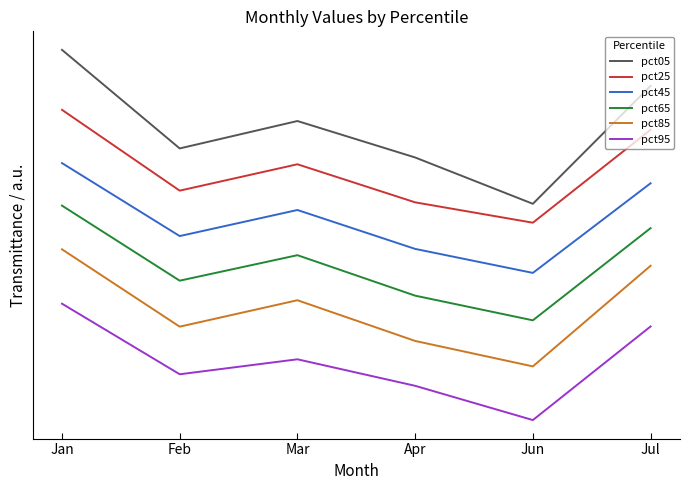

Reading left to right, transcribe all the data shown in this chart.

pct05: 2.1	1.2	1.5	1.1	0.7	1.8
pct25: 1.6	0.8	1.1	0.7	0.6	1.4
pct45: 1.1	0.4	0.7	0.3	0.1	0.9
pct65: 0.7	0.1	0.3	-0.1	-0.3	0.5
pct85: 0.3	-0.3	-0.1	-0.5	-0.7	0.2
pct95: -0.1	-0.8	-0.6	-0.9	-1.2	-0.3